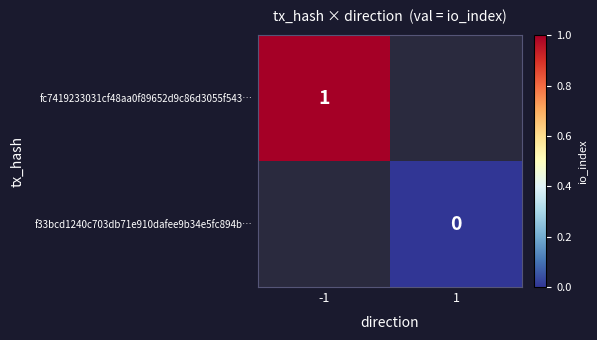

The value of fc7419233031cf48aa0f89652d9c86d3055f543… at -1 is 2. True or false?

False